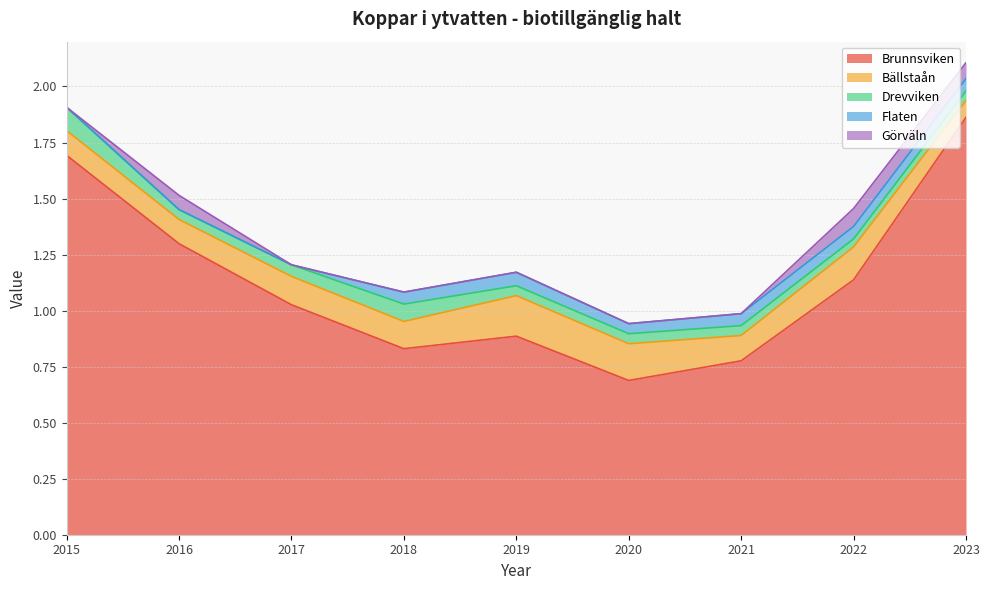

Which category has the highest value across all series?

2023